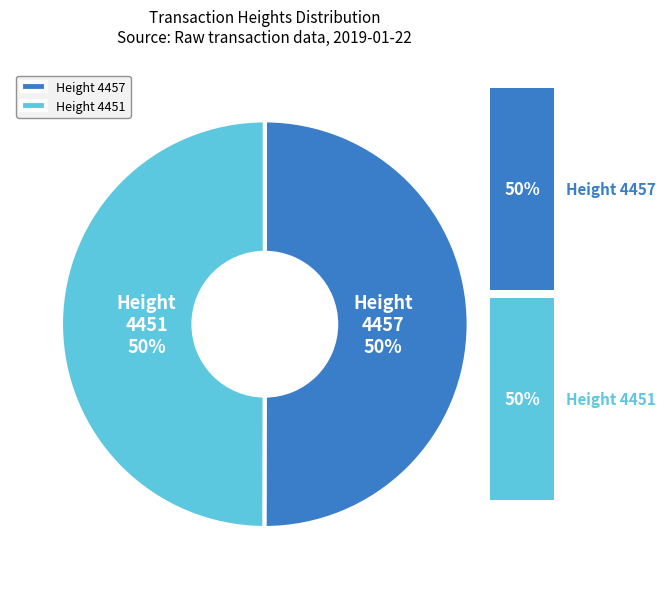

What percentage is the 4457 slice, to the nearest percent?

50%